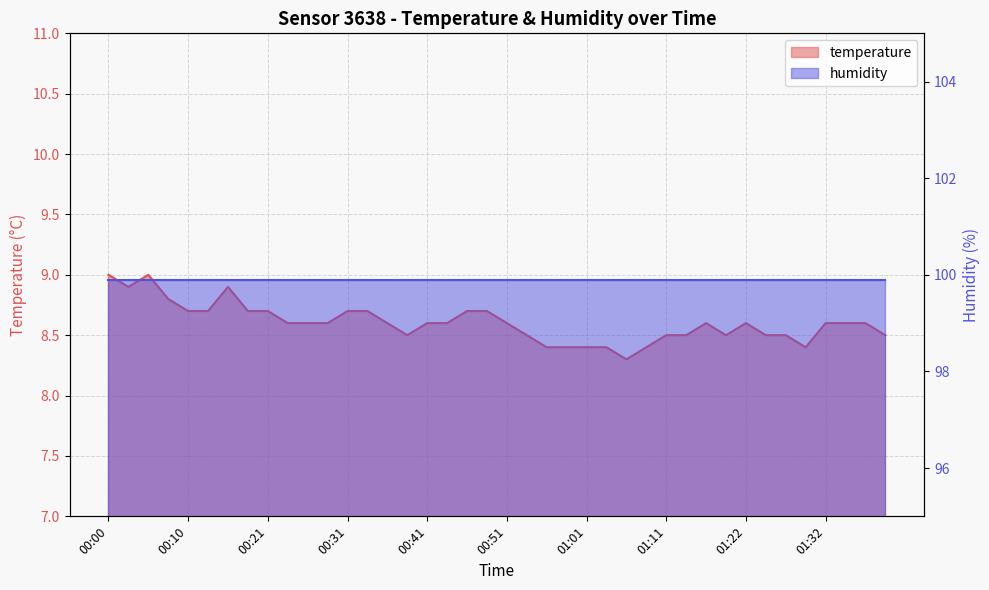

The chart shows a value of 8.6 at 01:34. True or false?

True